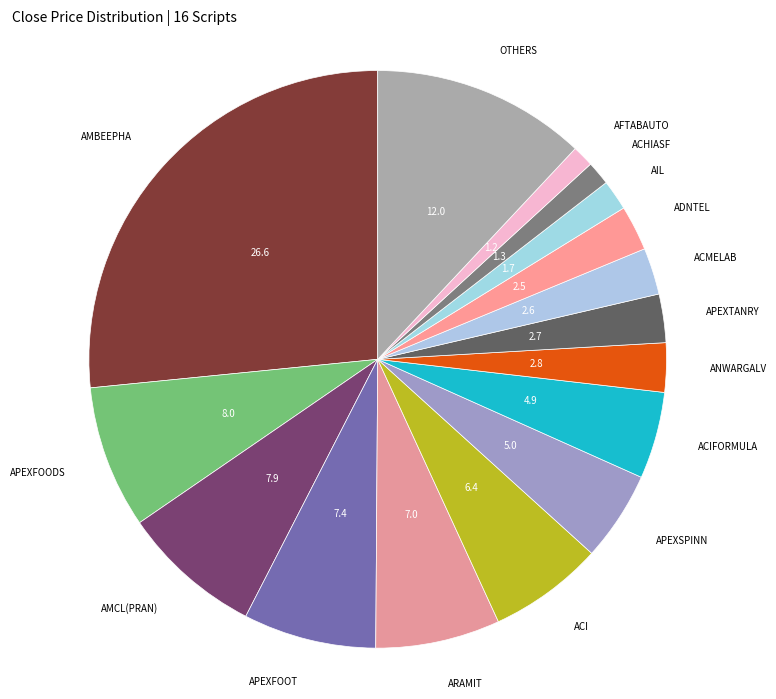

Combined, do AIL and ACIFORMULA account for over 50%?

No